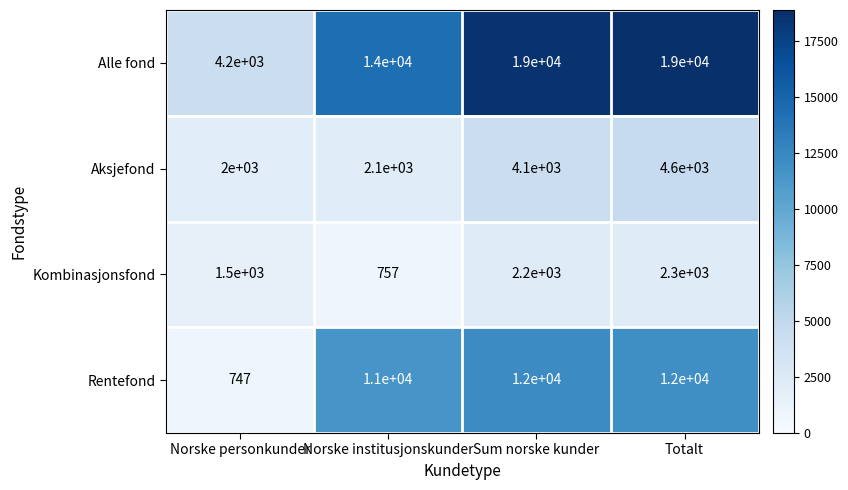

Reading left to right, transcribe all the data shown in this chart.

Alle fond: 4200	14000	19000	19000
Aksjefond: 2000	2100	4100	4600
Kombinasjonsfond: 1500	757	2200	2300
Rentefond: 747	11000	12000	12000